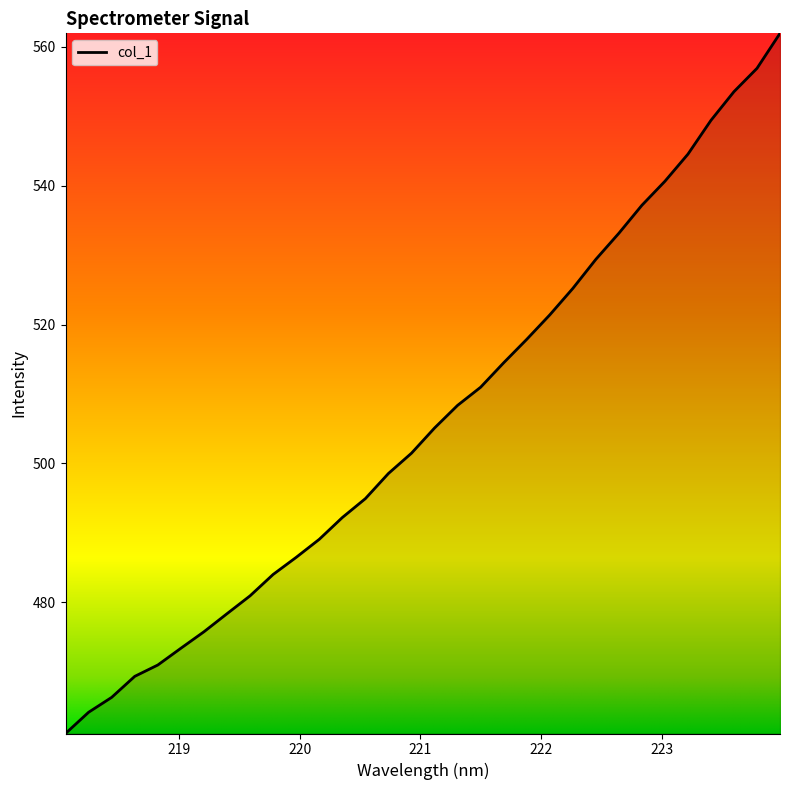

Does the chart display data point markers on the line(s)?

No